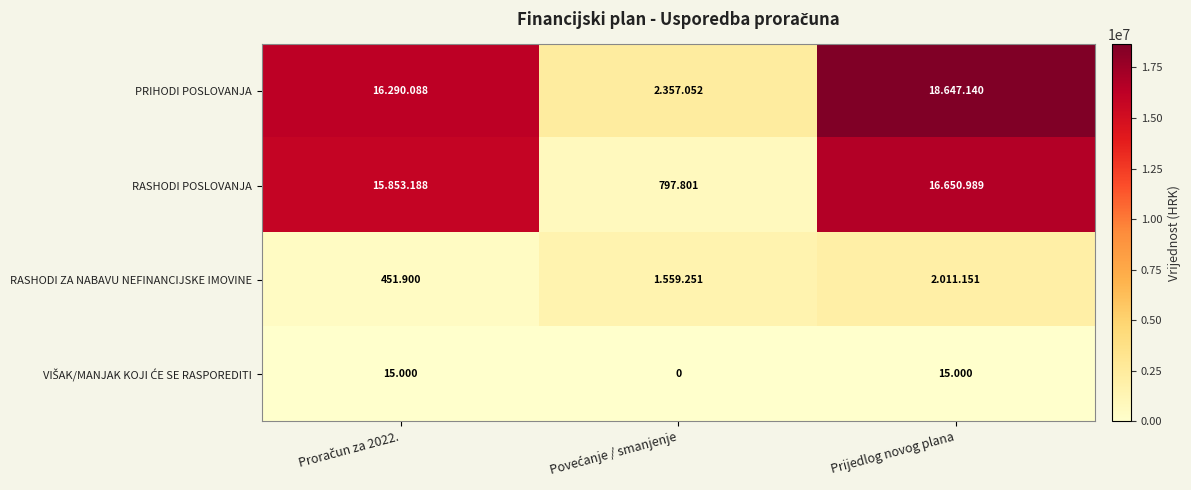

List the labels in order of RASHODI POSLOVANJA value, smallest first.

Povećanje / smanjenje, Proračun za 2022., Prijedlog novog plana